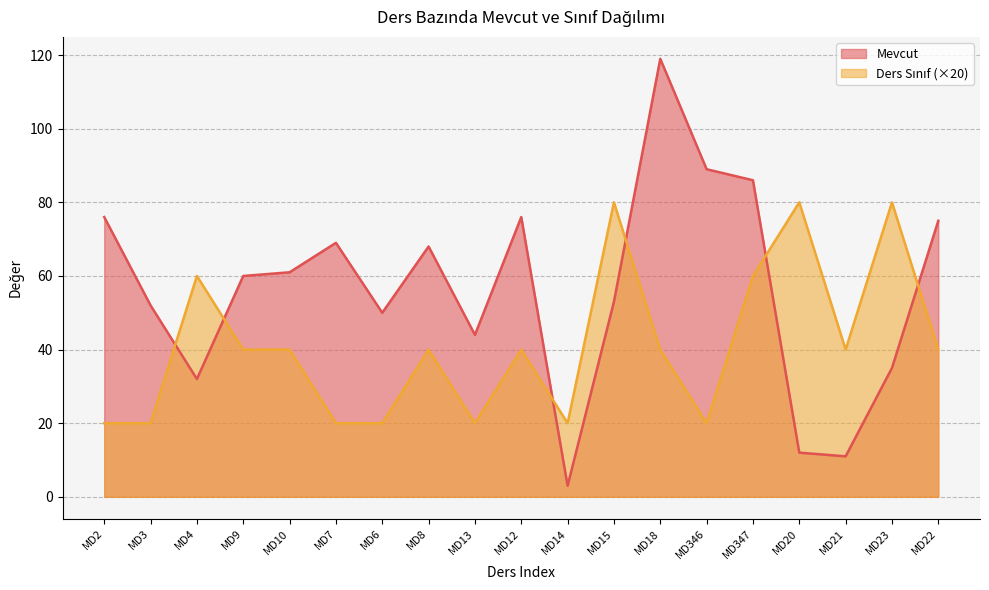

Reading right to left, list all the values displayed in this chart.

Mevcut: MD22=75	MD23=35	MD21=11	MD20=12	MD347=86	MD346=89	MD18=119	MD15=53	MD14=3	MD12=76	MD13=44	MD8=68	MD6=50	MD7=69	MD10=61	MD9=60	MD4=32	MD3=52	MD2=76
Ders Sınıf: MD22=40	MD23=80	MD21=40	MD20=80	MD347=60	MD346=20	MD18=40	MD15=80	MD14=20	MD12=40	MD13=20	MD8=40	MD6=20	MD7=20	MD10=40	MD9=40	MD4=60	MD3=20	MD2=20